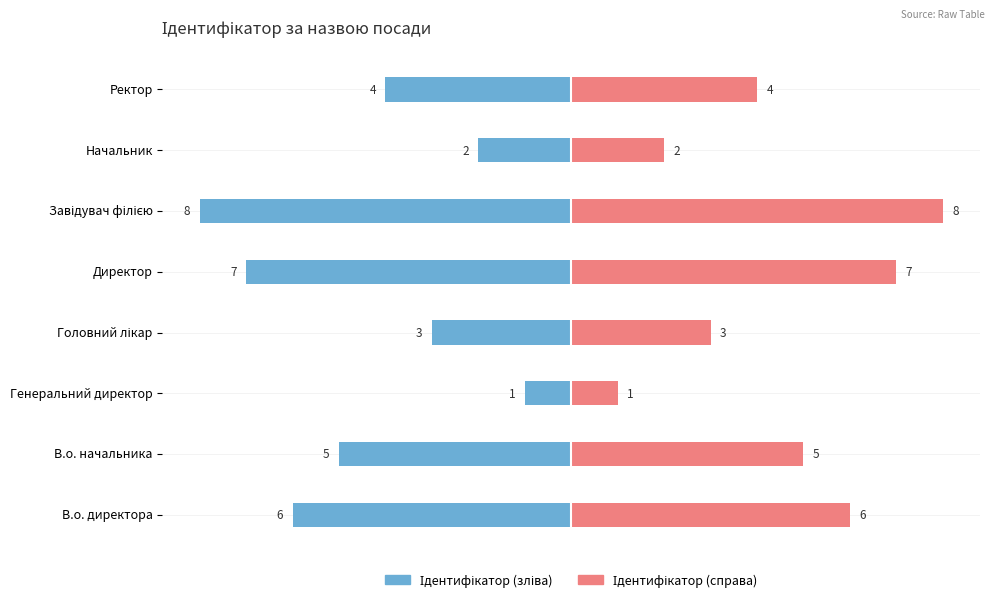

How many data points in Female are less than 5?

4